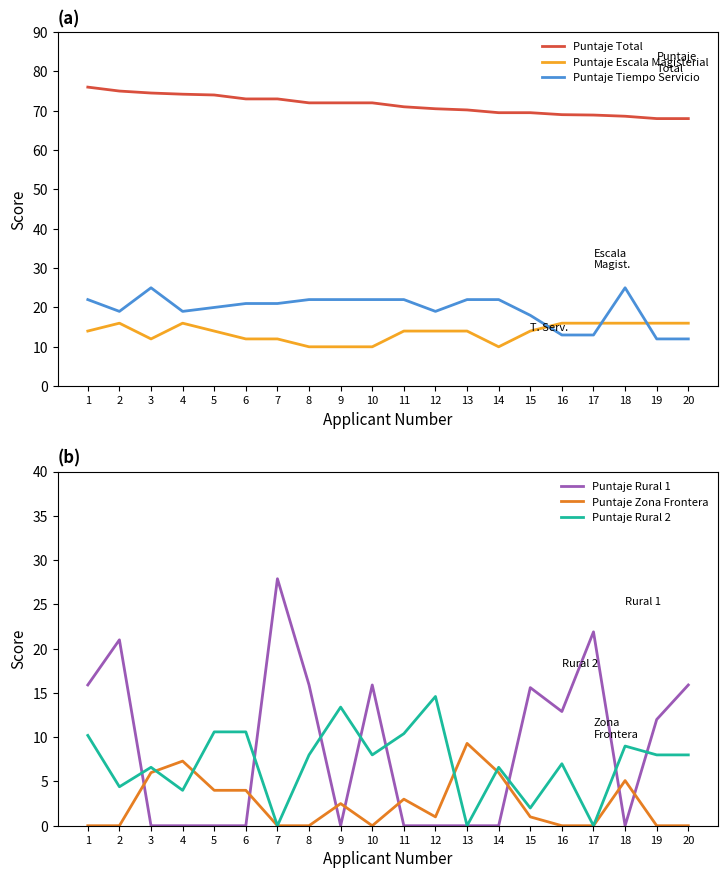

What is the average value of the Puntaje Rural 1 series?

8.7